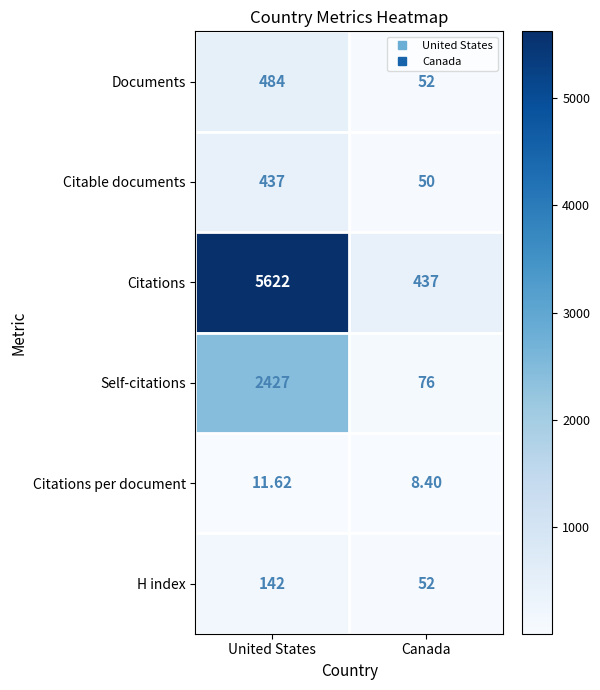

At which category is the sum across all series the highest?

United States